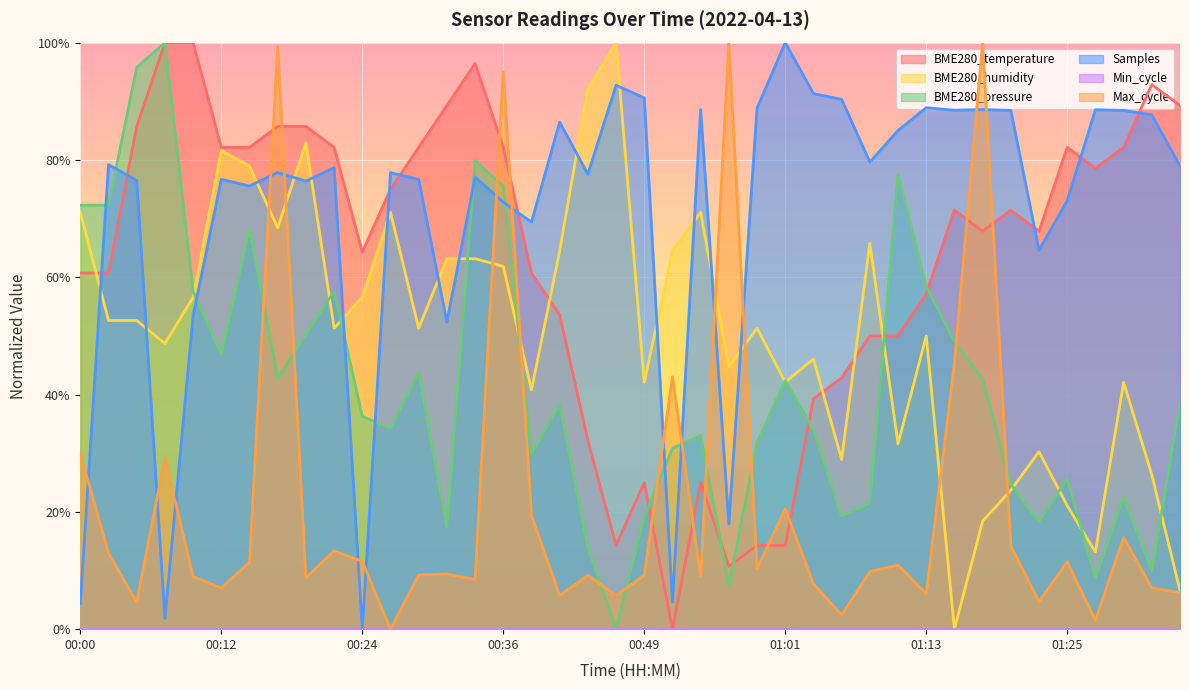

Which category has the lowest value in the BME280_pressure series?

00:46